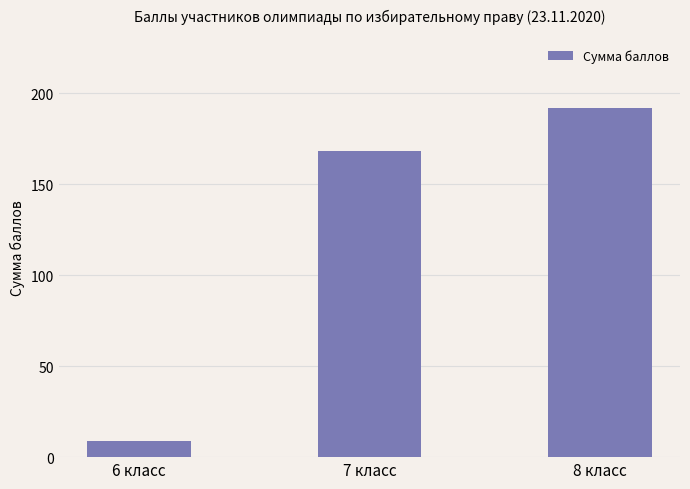

What is the sum of the values at 7 класс and 8 класс?

360